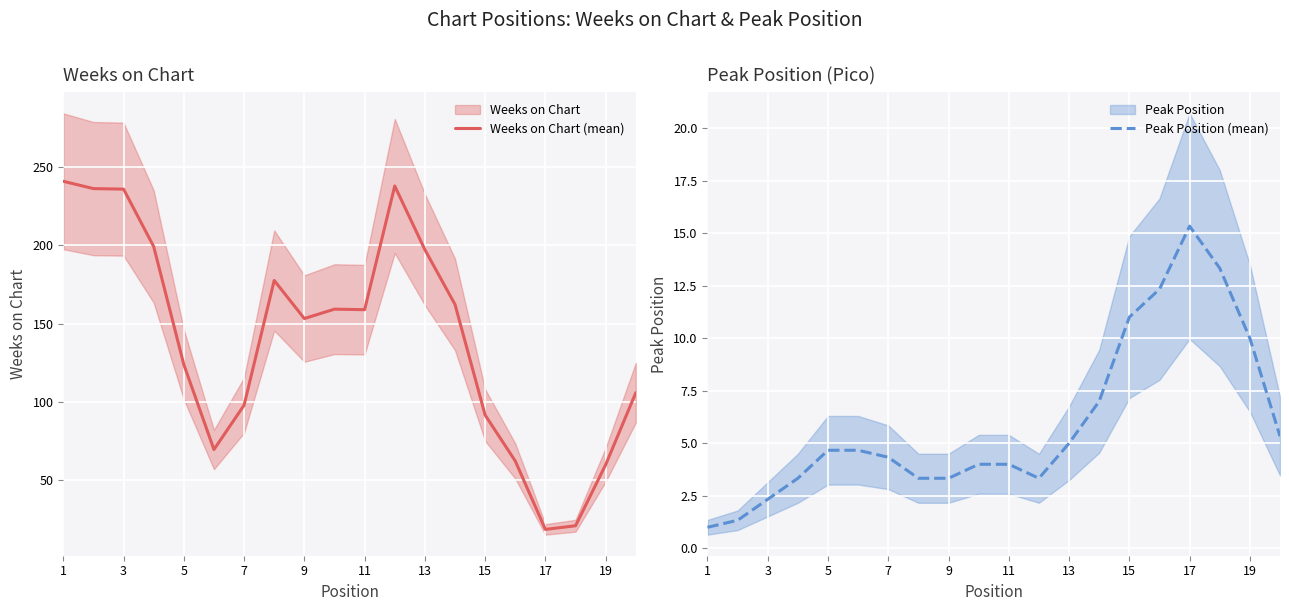

Rank the series by their average value, from highest to lowest.

Weeks on Chart (mean), Peak Position (mean)